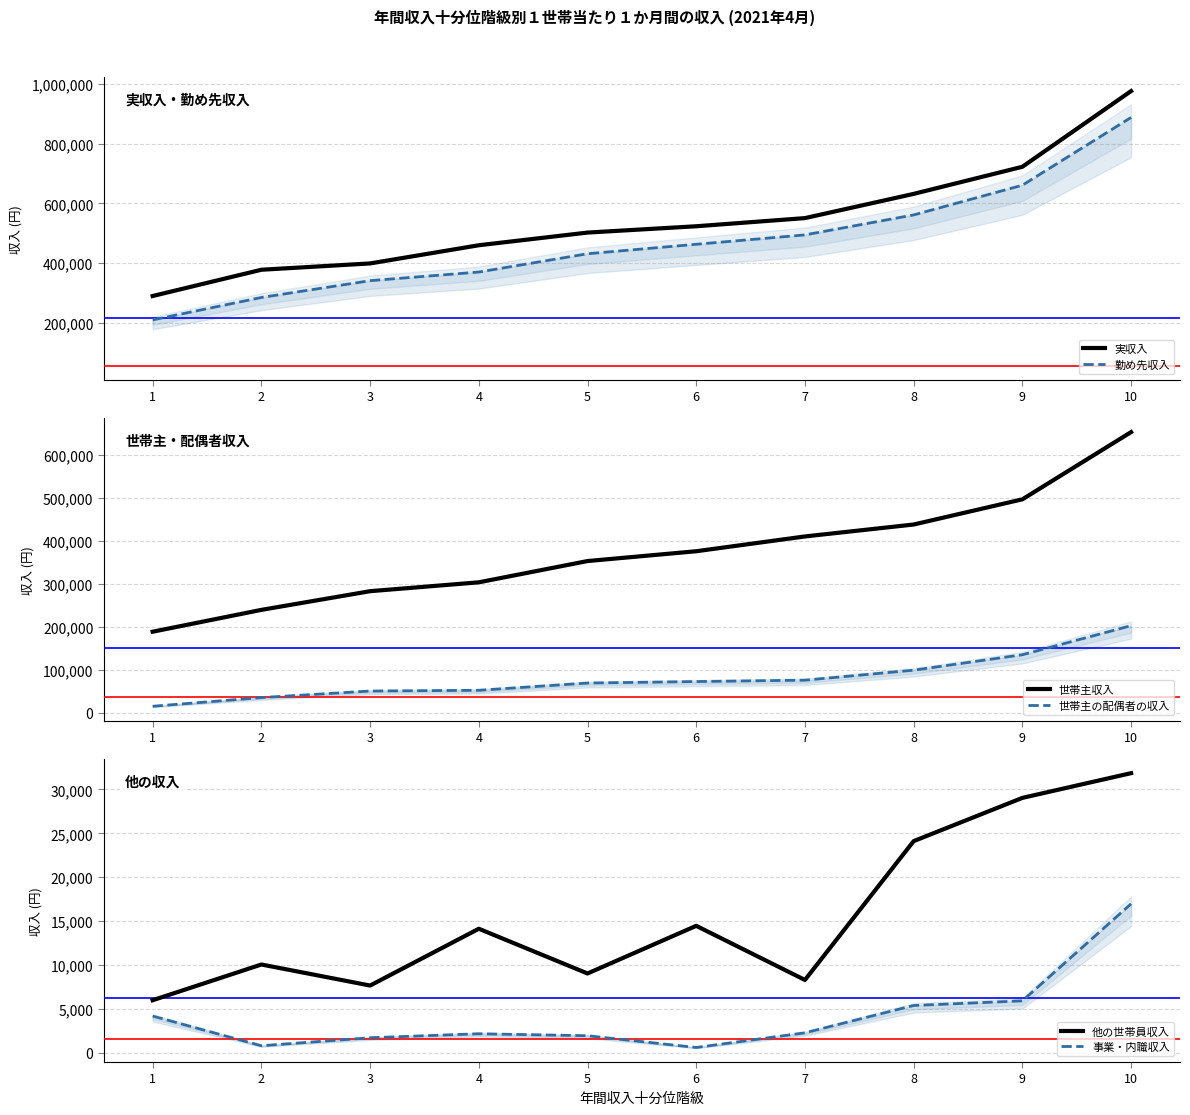

What is the value of the 勤め先収入 point at the 3rd from the left?

340837